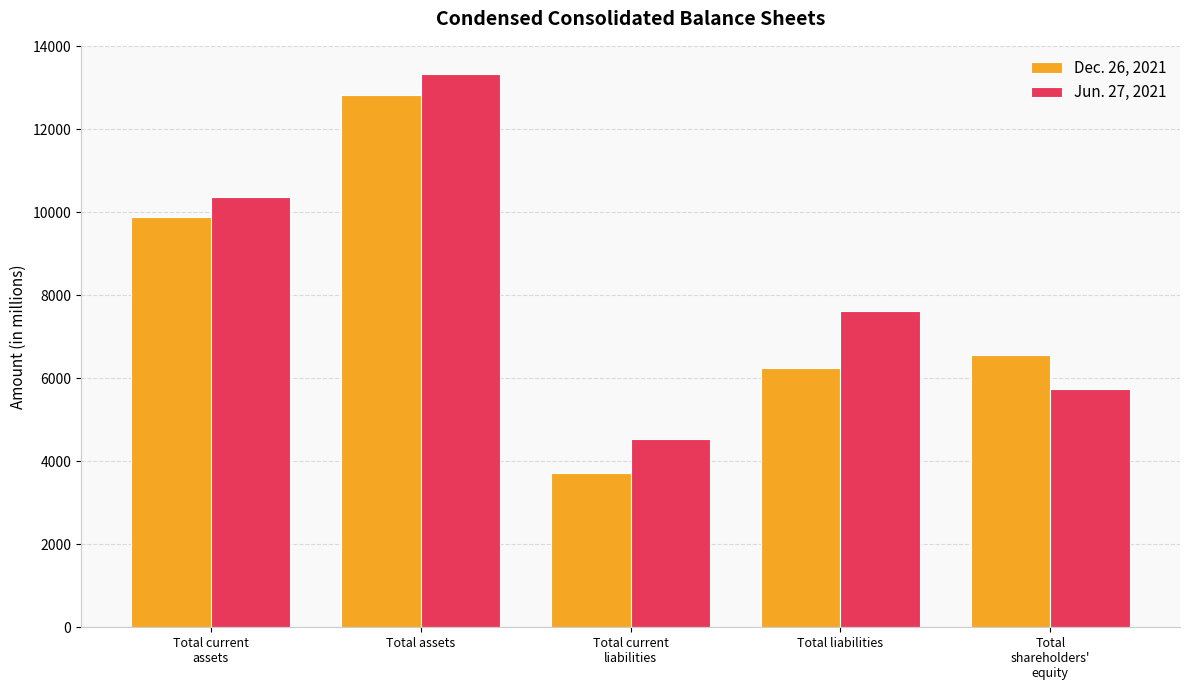

What is the sum of all Jun. 27, 2021 values?

41594